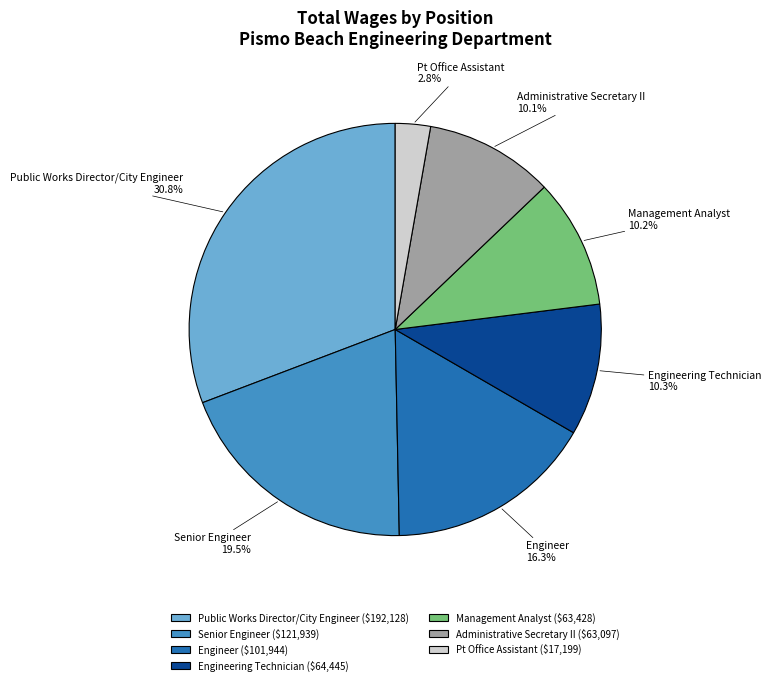

Approximately how many times larger is the value at Public Works Director/City Engineer compared to Engineering Technician?

3.0